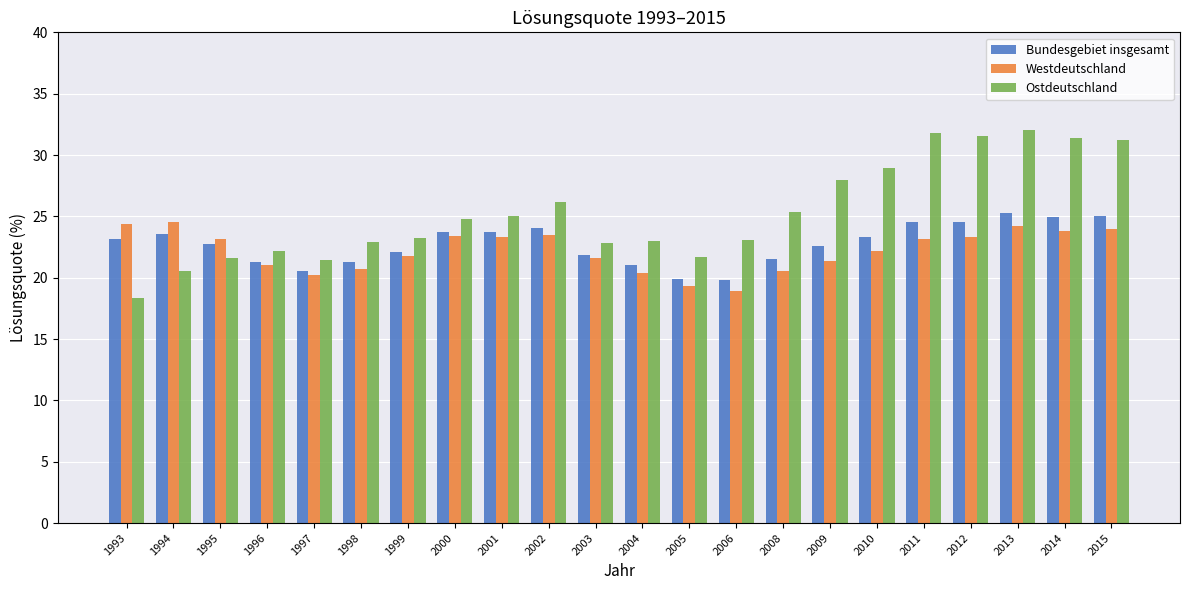

List the series in order of their overall mean, highest first.

Ostdeutschland, Bundesgebiet insgesamt, Westdeutschland